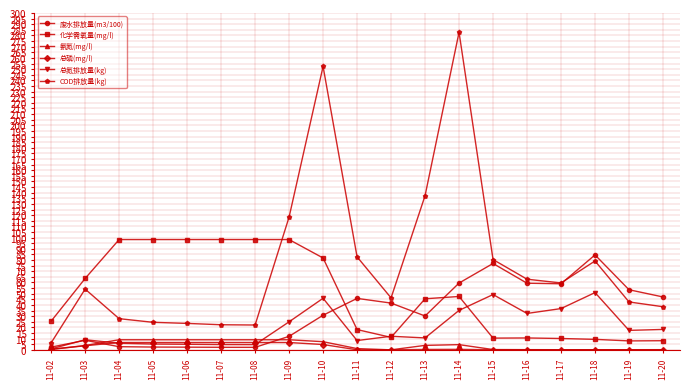

What is the maximum value shown in the chart?

282.8